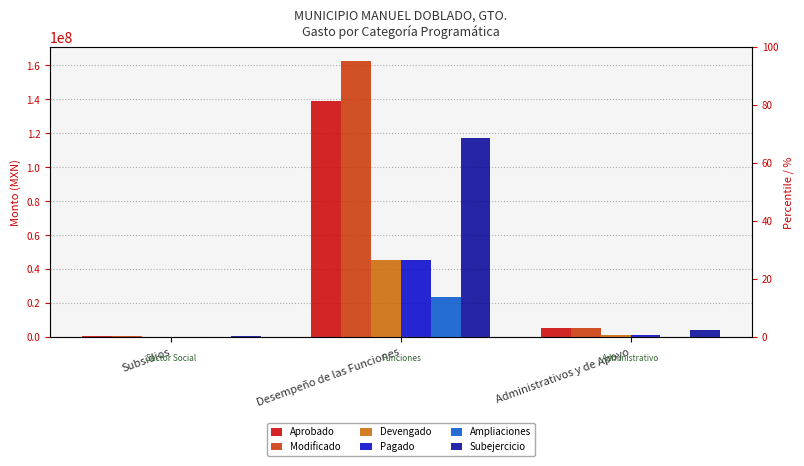

How many bars are there in each group?

6